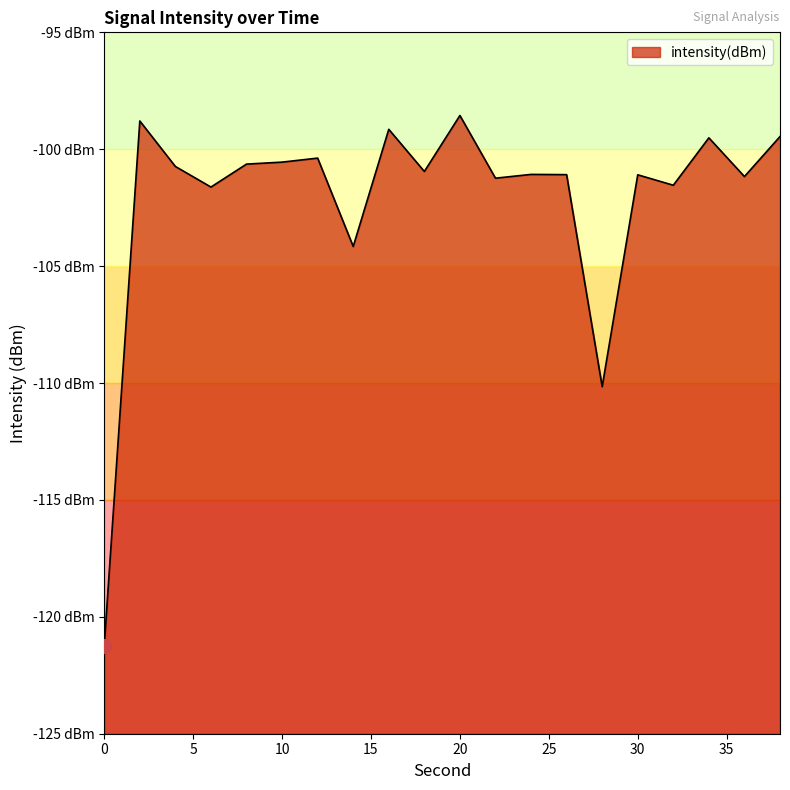

True or false: the data has more than 0 interior local peaks.

True